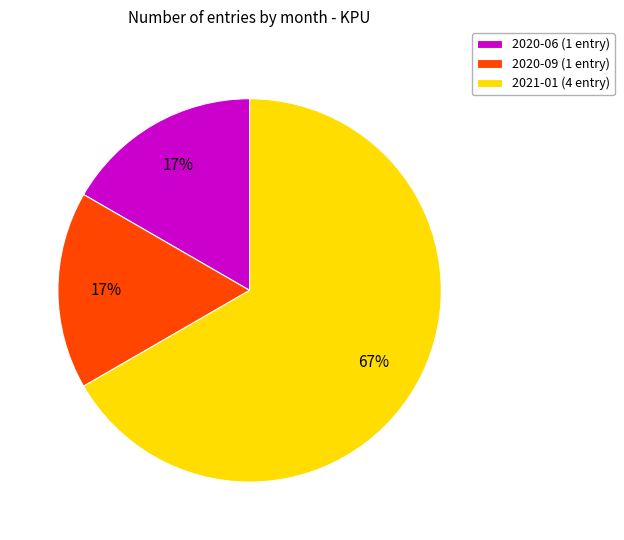

Which category has the biggest portion of the pie?

2021-01 (4 entry)